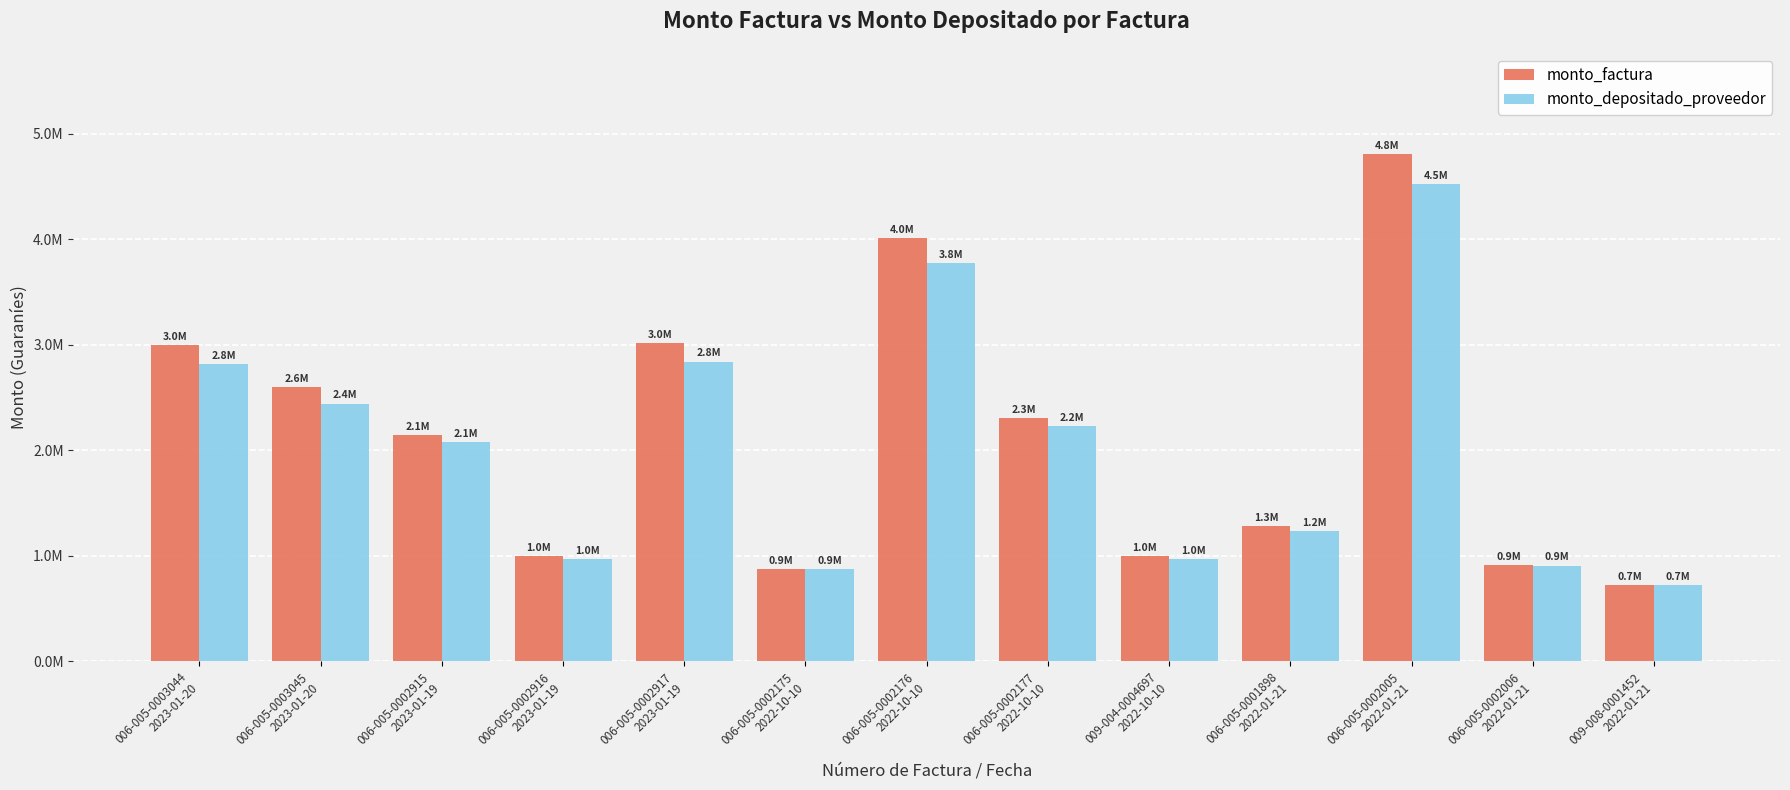

Reading left to right, list all the values displayed in this chart.

monto_factura: 006-005-0003044
2023-01-20=2997998	006-005-0003045
2023-01-20=2595952	006-005-0002915
2023-01-19=2145346	006-005-0002916
2023-01-19=999431	006-005-0002917
2023-01-19=3019291	006-005-0002175
2022-10-10=875952	006-005-0002176
2022-10-10=4008484	006-005-0002177
2022-10-10=2303227	009-004-0004697
2022-10-10=998092	006-005-0001898
2022-01-21=1278623	006-005-0002005
2022-01-21=4805927	006-005-0002006
2022-01-21=911992	009-008-0001452
2022-01-21=724075
monto_depositado_proveedor: 006-005-0003044
2023-01-20=2821251	006-005-0003045
2023-01-20=2442907	006-005-0002915
2023-01-19=2077086	006-005-0002916
2023-01-19=967632	006-005-0002917
2023-01-19=2841291	006-005-0002175
2022-10-10=871971	006-005-0002176
2022-10-10=3772167	006-005-0002177
2022-10-10=2229943	009-004-0004697
2022-10-10=966334	006-005-0001898
2022-01-21=1237939	006-005-0002005
2022-01-21=4522595	006-005-0002006
2022-01-21=907846	009-008-0001452
2022-01-21=720784